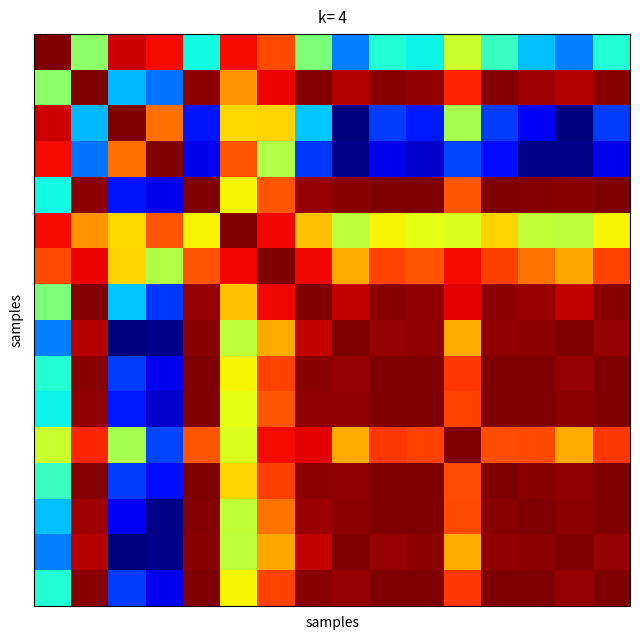

At how many categories does at least one series exceed 0?

16